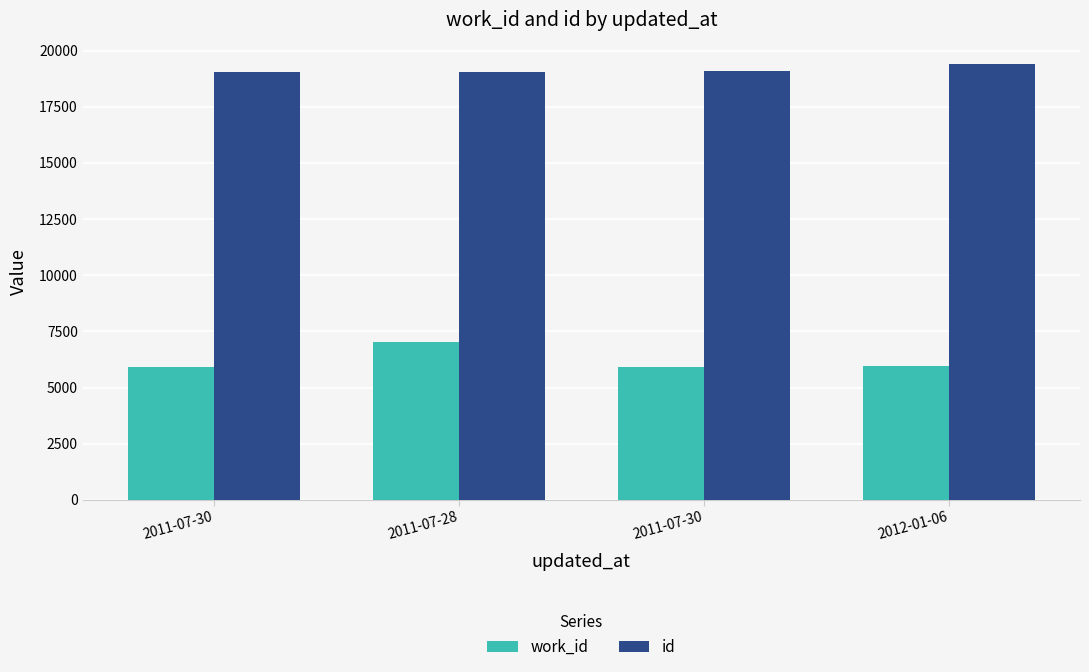

What value does the id series have at 2011-07-28?

19050